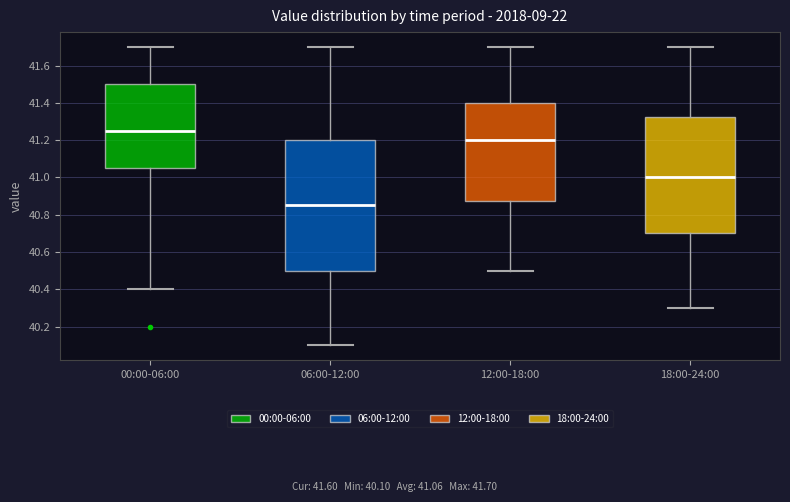

Reading left to right, read every box against the y-axis: the position of its median line, the range the box covers, and the ends of its whiskers. The values are not printed on the chart, so give them approximately, as read against the axis.

00:00-06:00: median 41.26, box 41.06 to 41.50, whiskers 40.40 to 41.70
06:00-12:00: median 40.86, box 40.50 to 41.20, whiskers 40.10 to 41.70
12:00-18:00: median 41.20, box 40.88 to 41.40, whiskers 40.50 to 41.70
18:00-24:00: median 41.00, box 40.70 to 41.32, whiskers 40.30 to 41.70